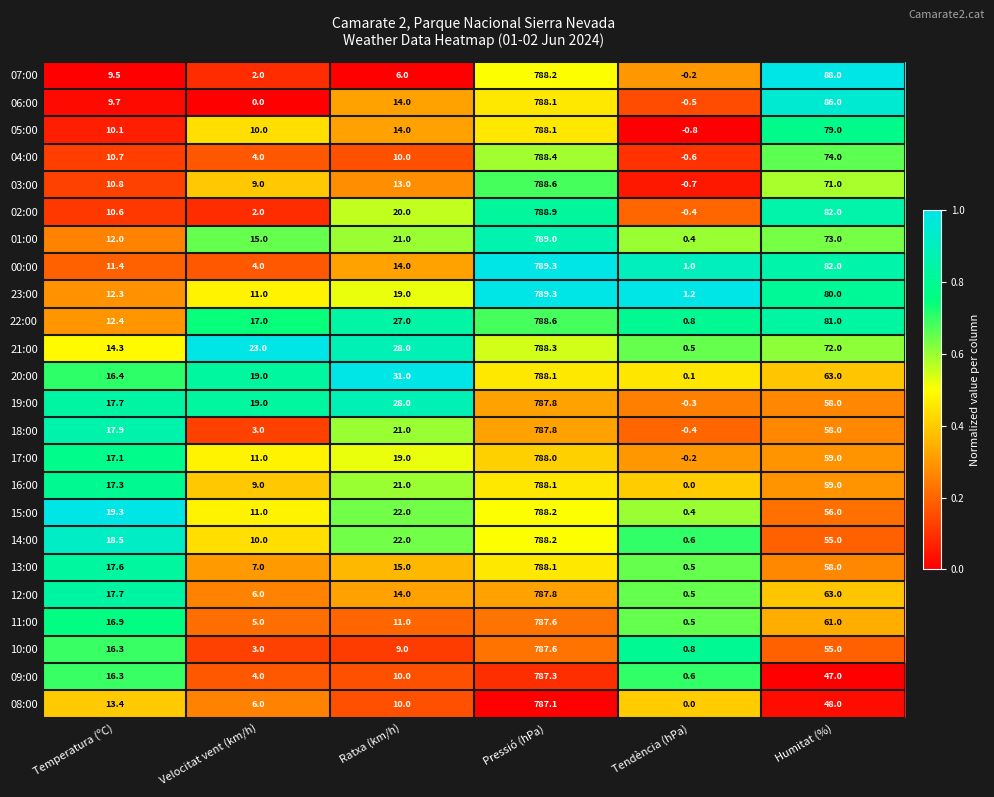

What is the difference between the highest and lowest values at Ratxa (km/h)?

25.0